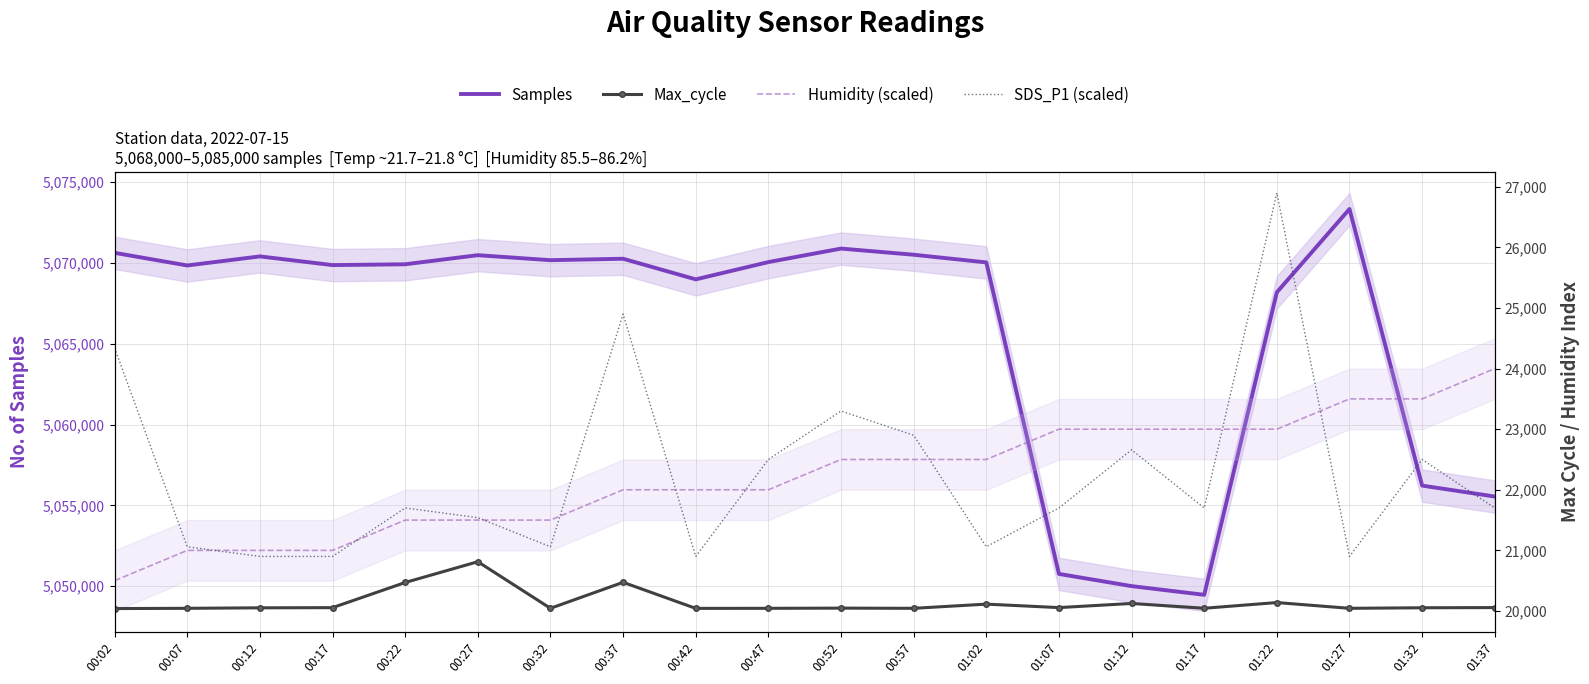

Read the Humidity (scaled) value at 00:47.

22000.0